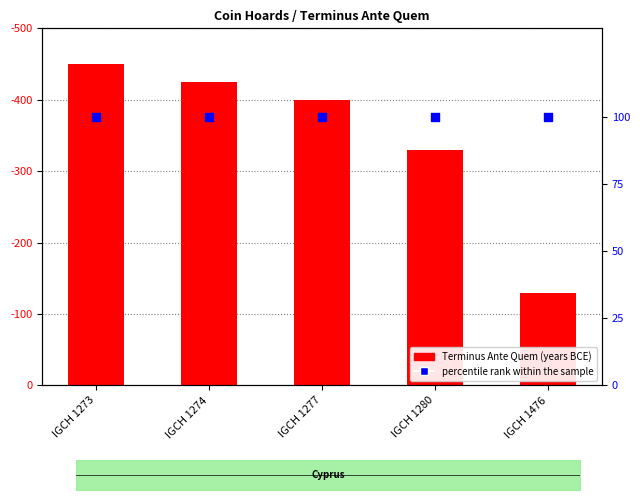

What are all the series names shown in the legend?

Terminus Ante Quem, percentile rank within the sample